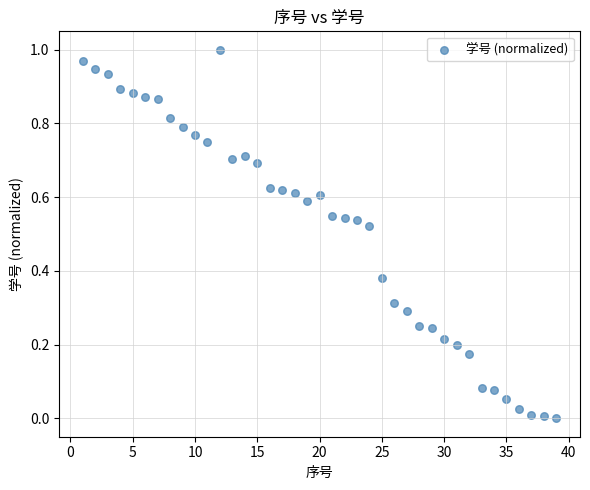

What is the range of X values (max minus min)?

38.0